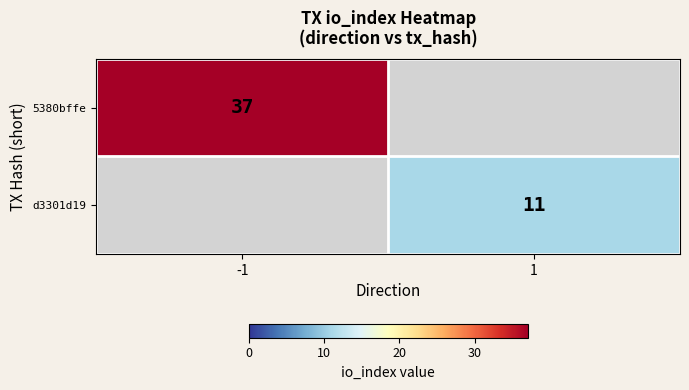

The 5380bffe series shows 63.0 at -1. True or false?

False